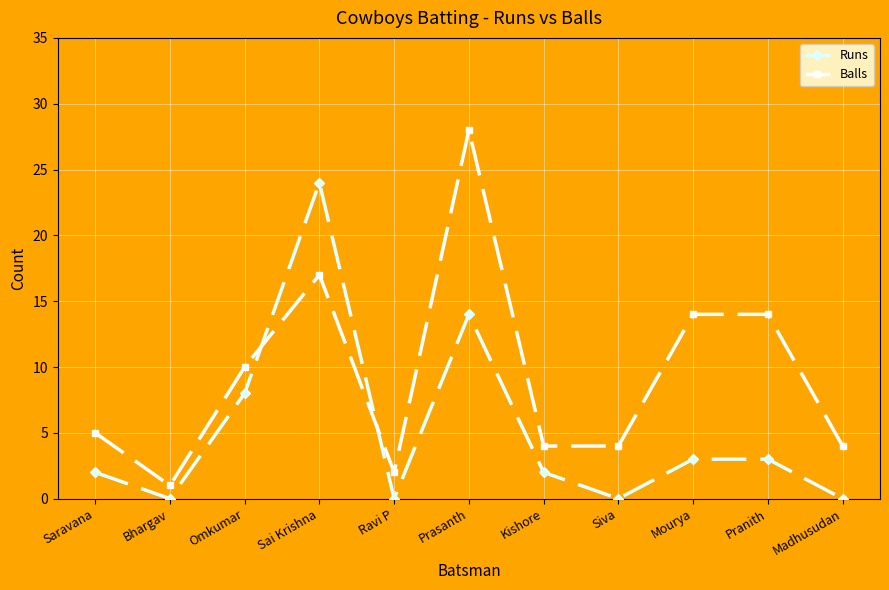

What is the approximate value of Balls at Prasanth?

28